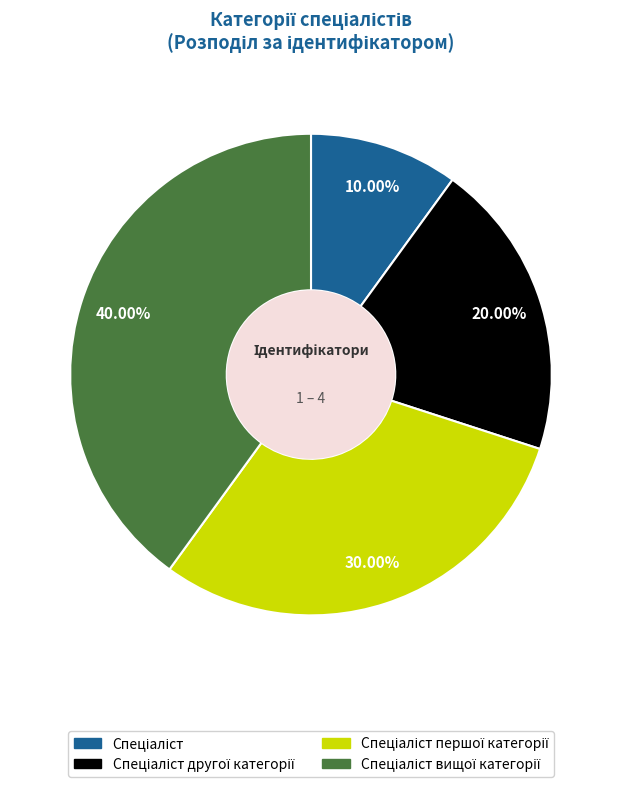

Is there any slice that represents more than half of the pie?

No